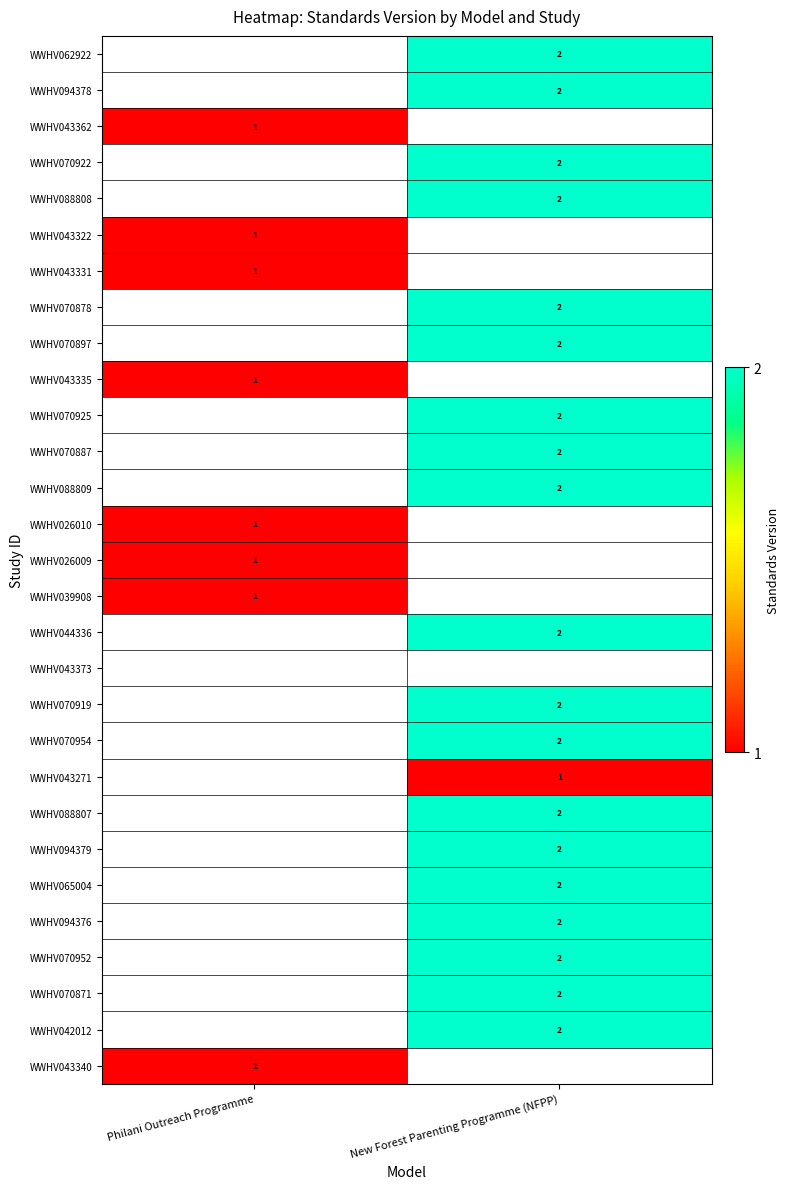

The WWHV042012 series shows 3 at New Forest Parenting Programme (NFPP). True or false?

False